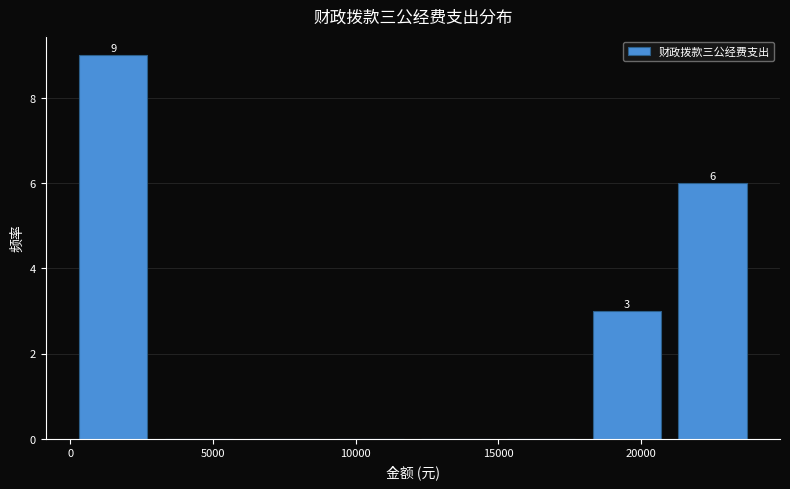

Over which range of the x-axis is the bar tallest?

0 to 3000